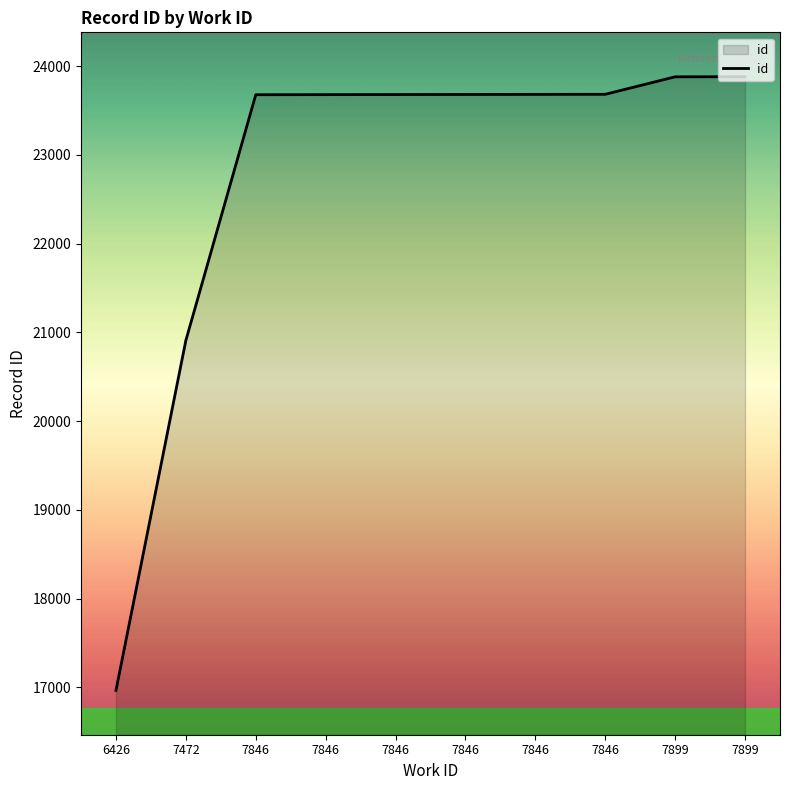

Rank the categories by value from lowest to highest.

6426, 7472, 7846, 7846, 7846, 7846, 7846, 7846, 7899, 7899